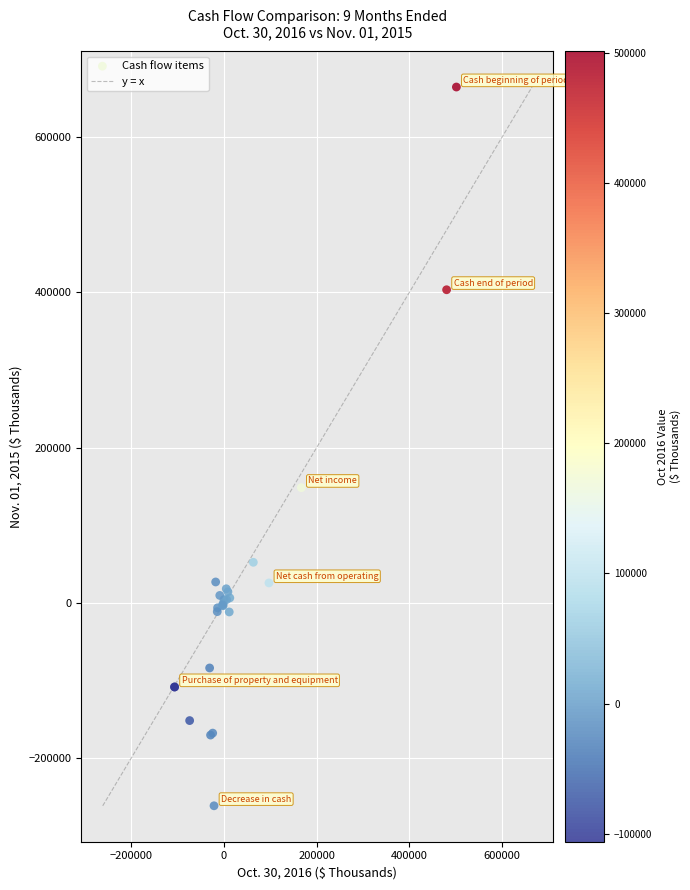

What Y value in the scatter plot is closest to 201723?

148631